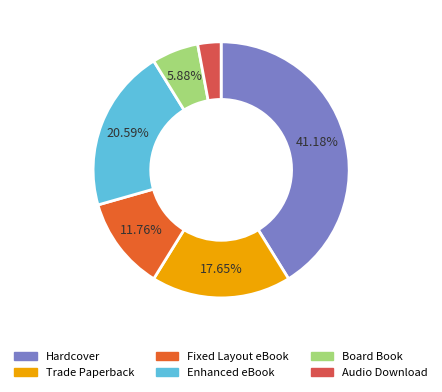

To the nearest percent, what portion does Enhanced eBook represent?

21%